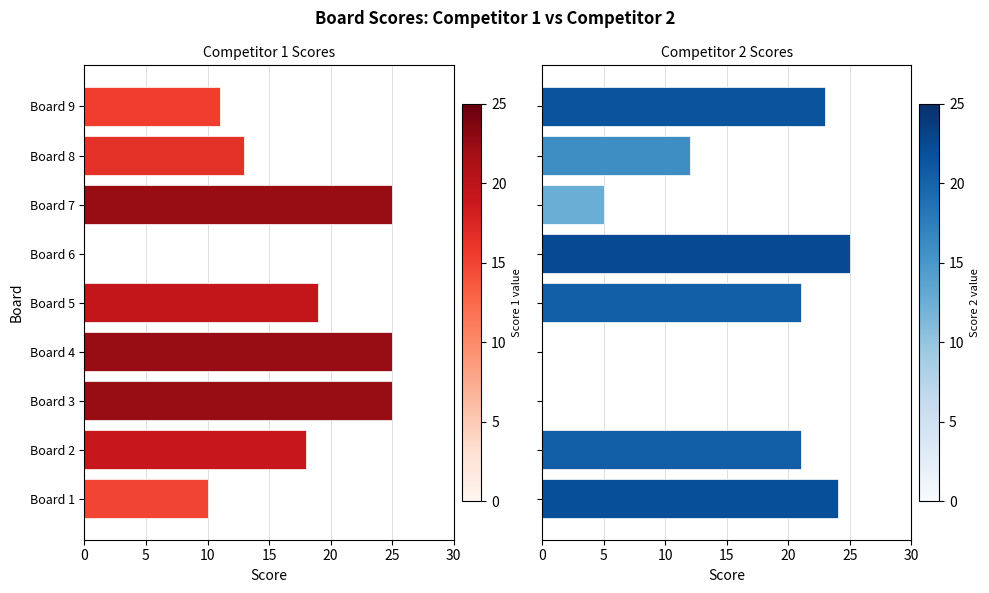

True or false: Score 2 has a value of 12 at Board 3.

False